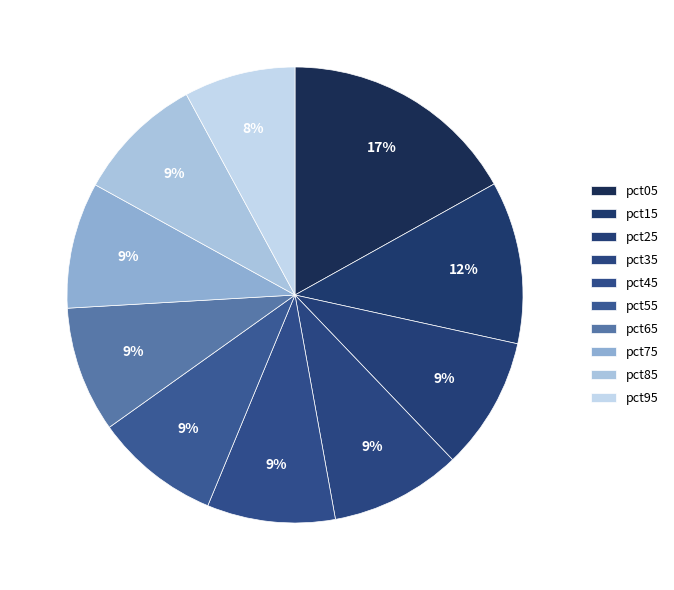

To the nearest percent, what percentage of the pie is pct25?

9%